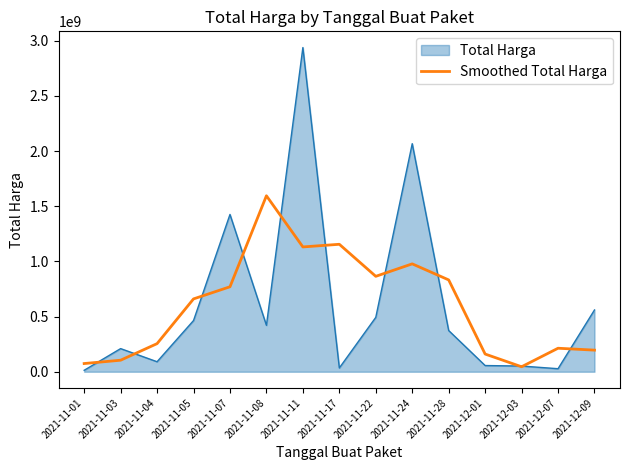

The value of Total Harga at 2021-11-28 is 373404000.0. True or false?

True